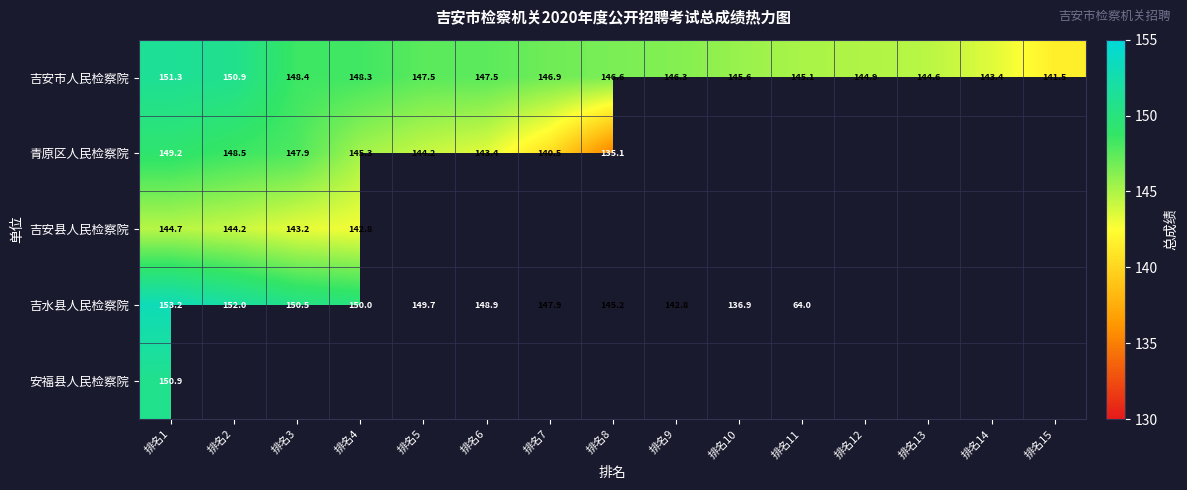

How many series are shown in this chart?

5